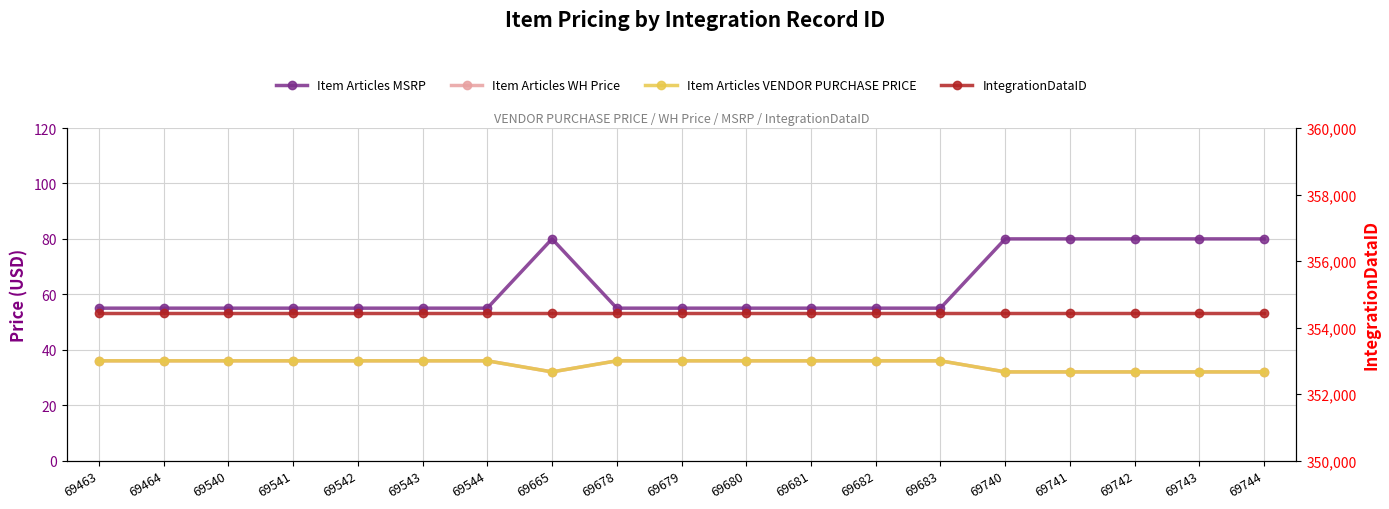

What is the smallest value displayed?

32